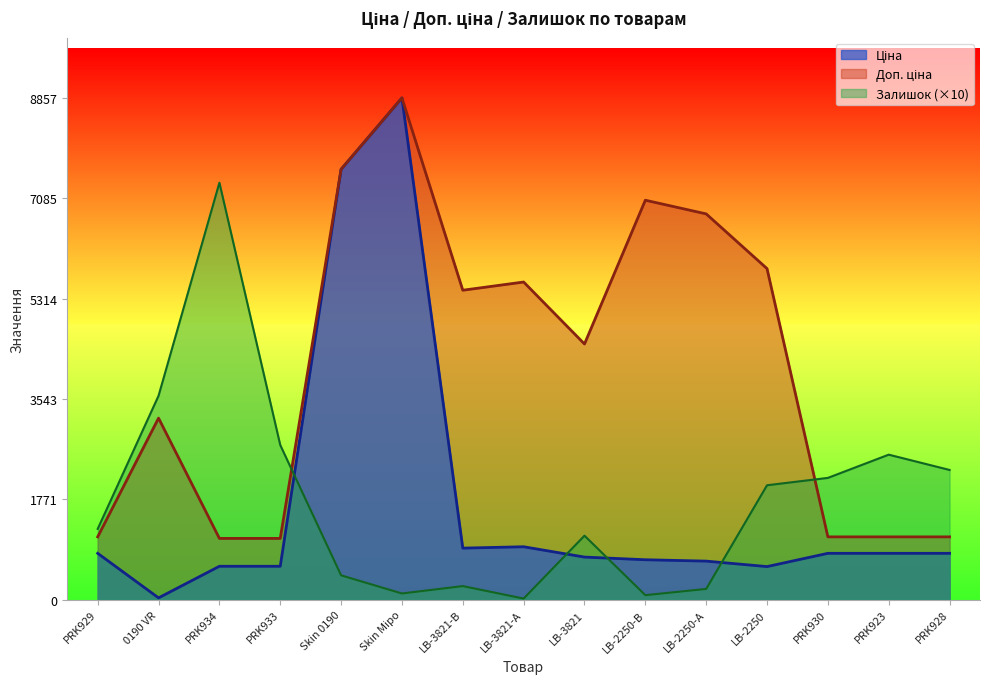

At how many categories does at least one series exceed 3019?

10